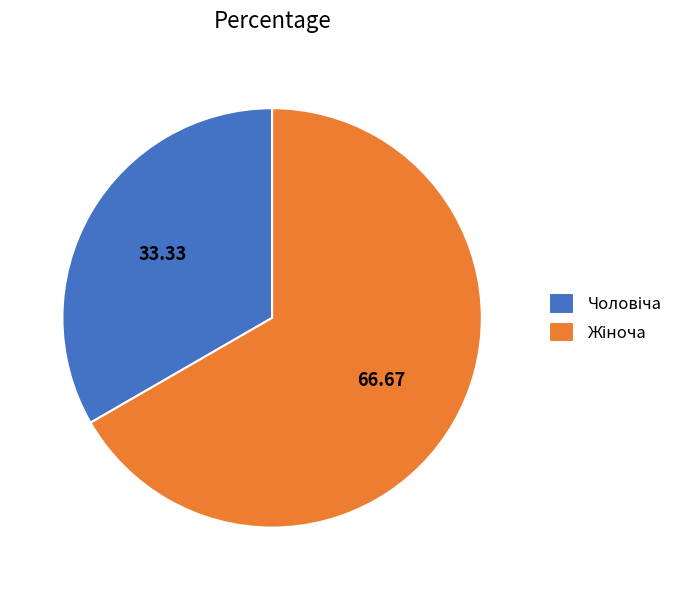

Is there any slice that represents more than half of the pie?

Yes